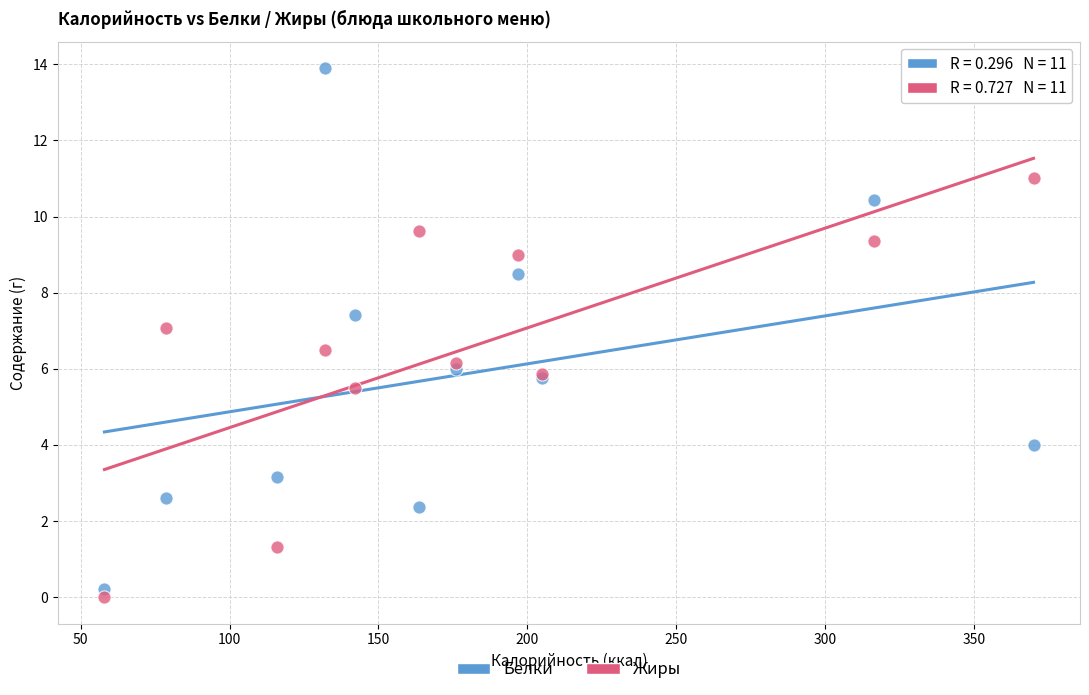

Which series reaches the maximum Y coordinate?

Белки